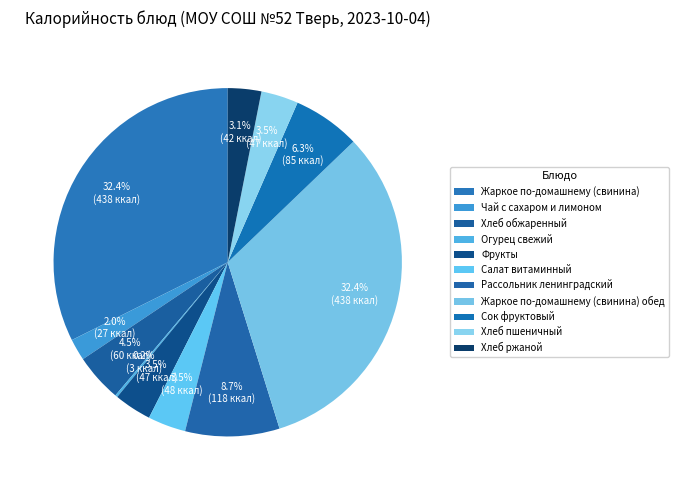

What percentage is the Салат витаминный slice, to the nearest percent?

4%